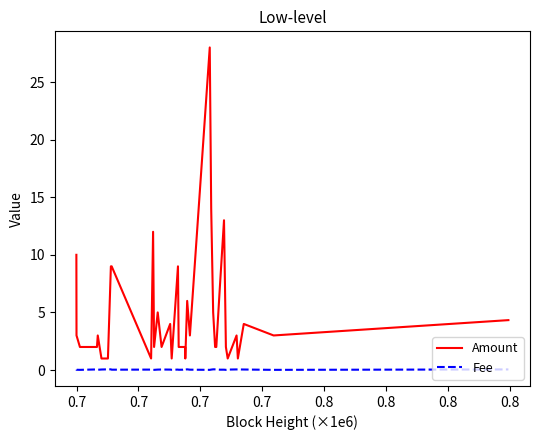

True or false: Fee and Amount cross at least once.

False